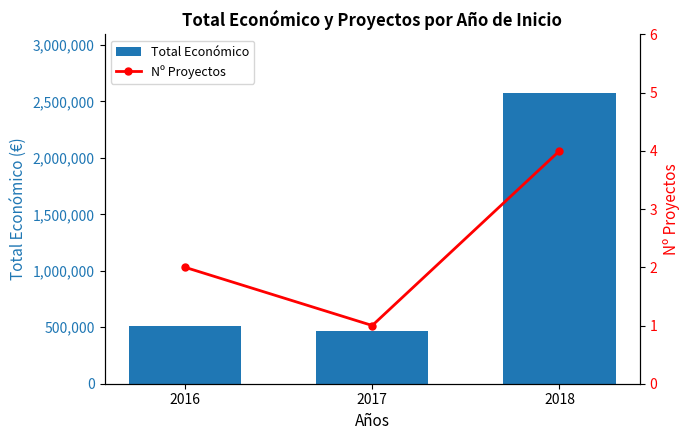

Rank the series by their average value, from highest to lowest.

Total Económico, Nº Proyectos